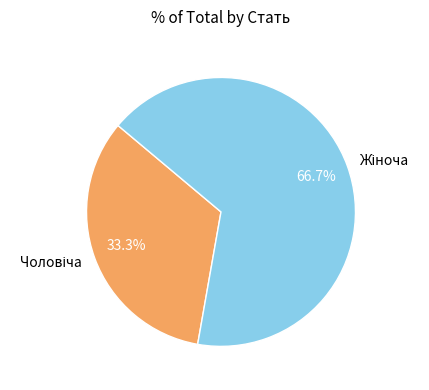

Is there a majority slice in this chart?

Yes